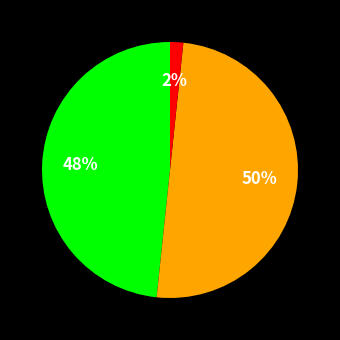

Count the number of slices in the pie.

3